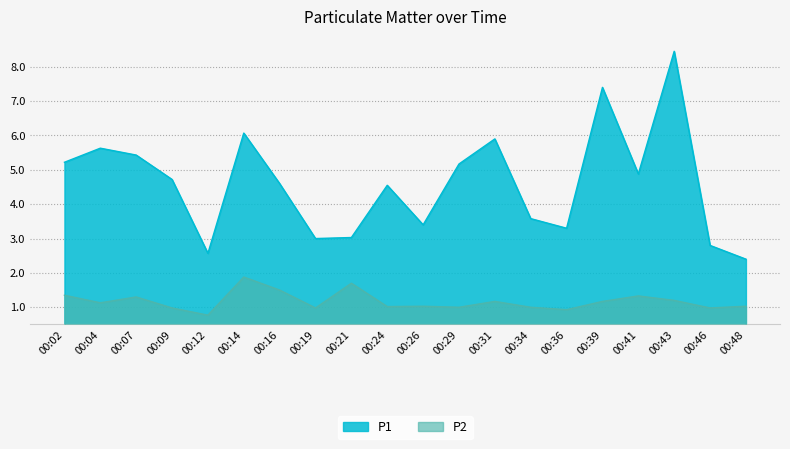

True or false: P2 has a value of 1.0 at 00:19.

True